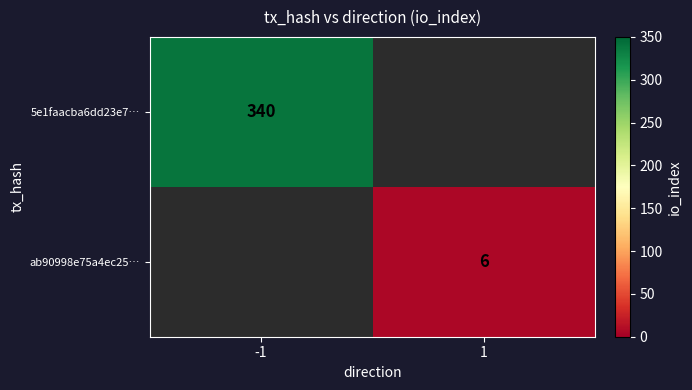

At which category does the chart reach its minimum across all series?

1